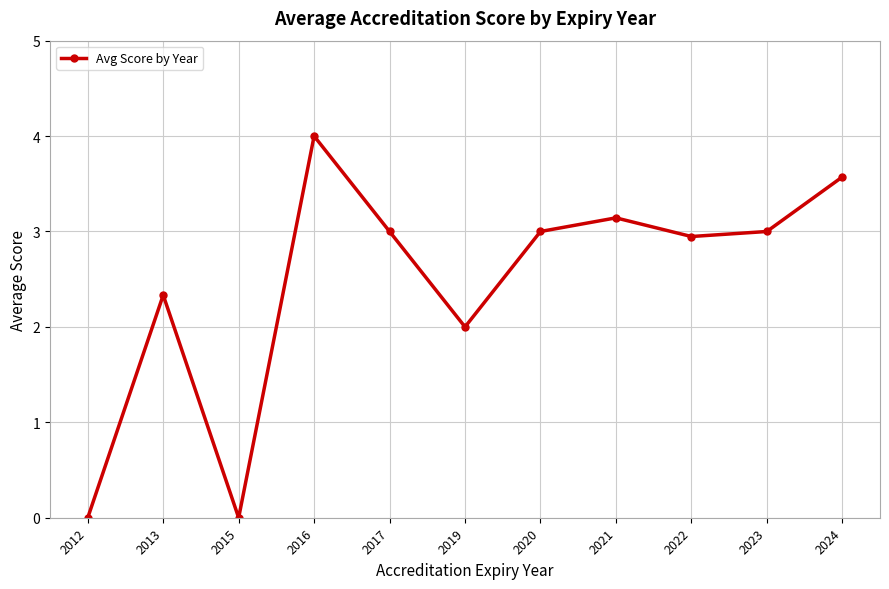

Reading left to right, extract all data points from this chart.

2012=0.0	2013=2.3	2015=0.0	2016=4.0	2017=3.0	2019=2.0	2020=3.0	2021=3.1	2022=2.9	2023=3.0	2024=3.6